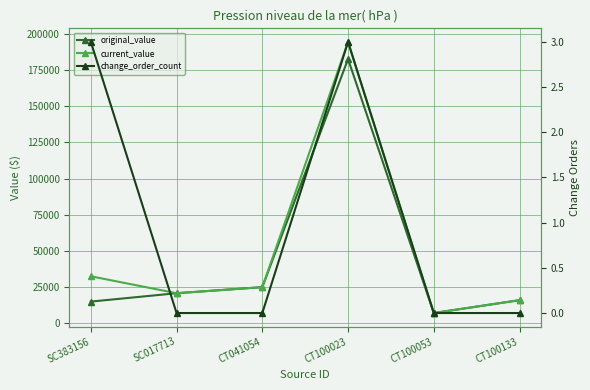

True or false: original_value has more than 0 points higher than both neighbors.

True